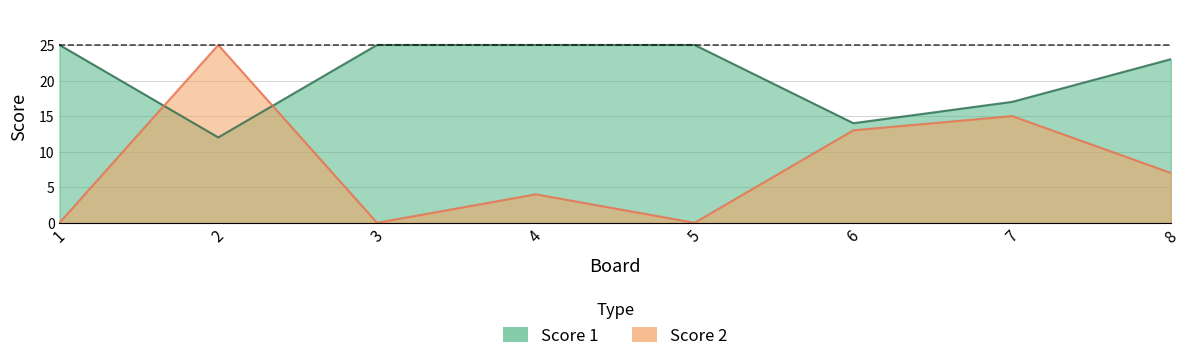

What is the value of the Score 2 point at the 4th from the left?

4